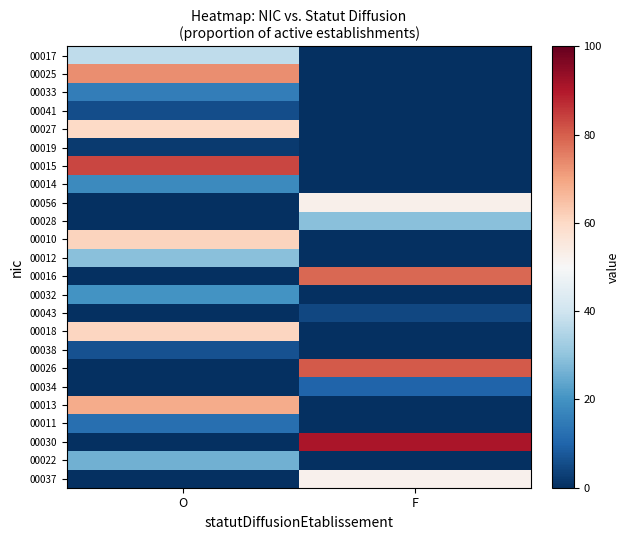

At how many categories does at least one series exceed 51?

2